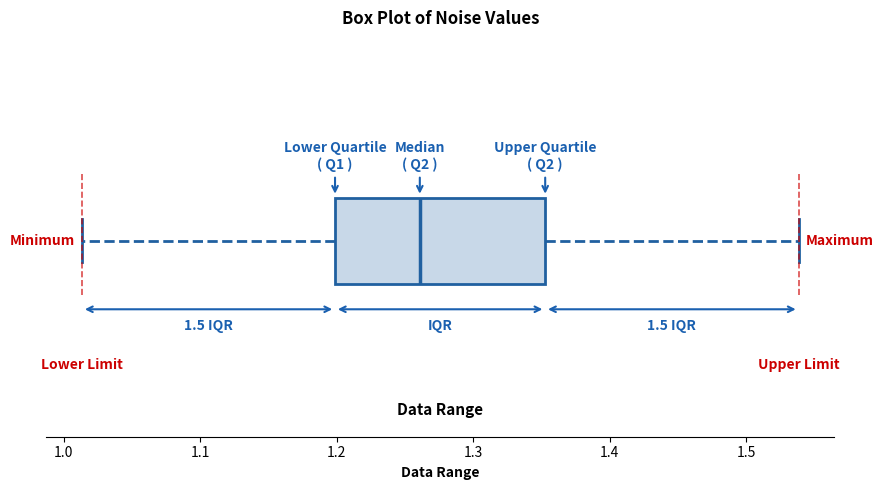

Transcribe this box plot: give where the median line is, the range the box spans, and where the two whiskers end, as read against the x-axis. The values are not printed on the chart, so give them approximately, as read against the axis.

median 1.26, box 1.20 to 1.35, whiskers 1.01 to 1.54